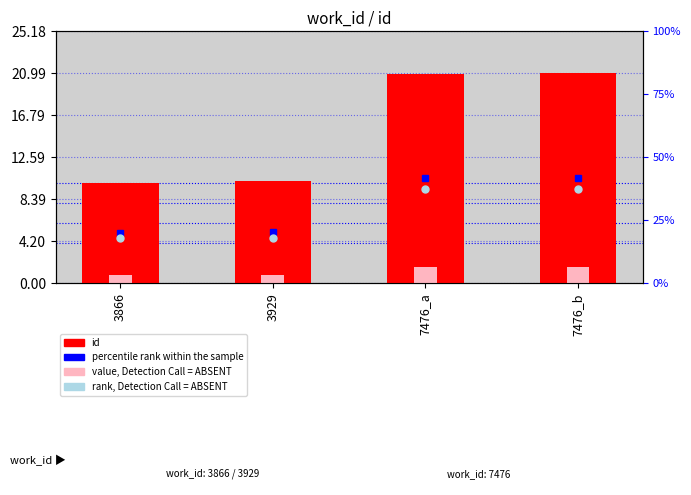

What is the minimum value shown in the chart?

10.0